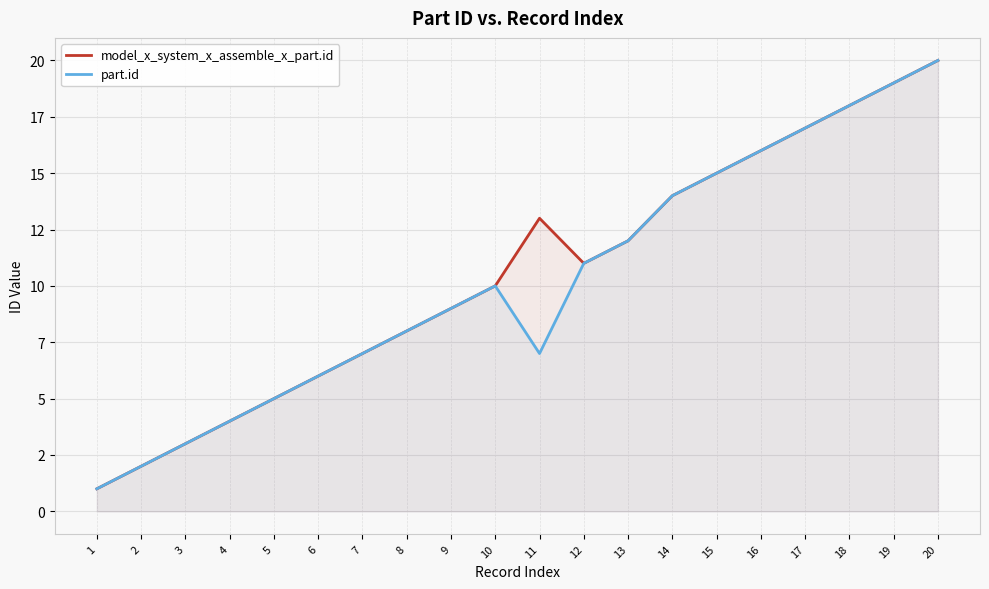

Which series has the largest total across all categories?

model_x_system_x_assemble_x_part.id